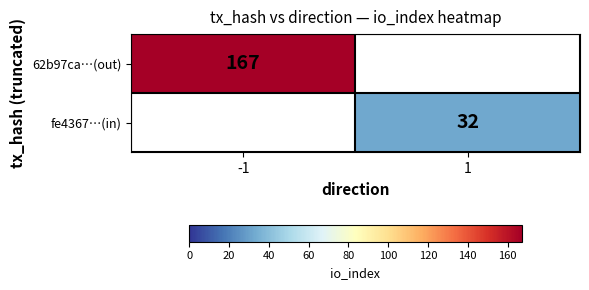

Is it true that fe4367…(in) equals 32 at 1?

True